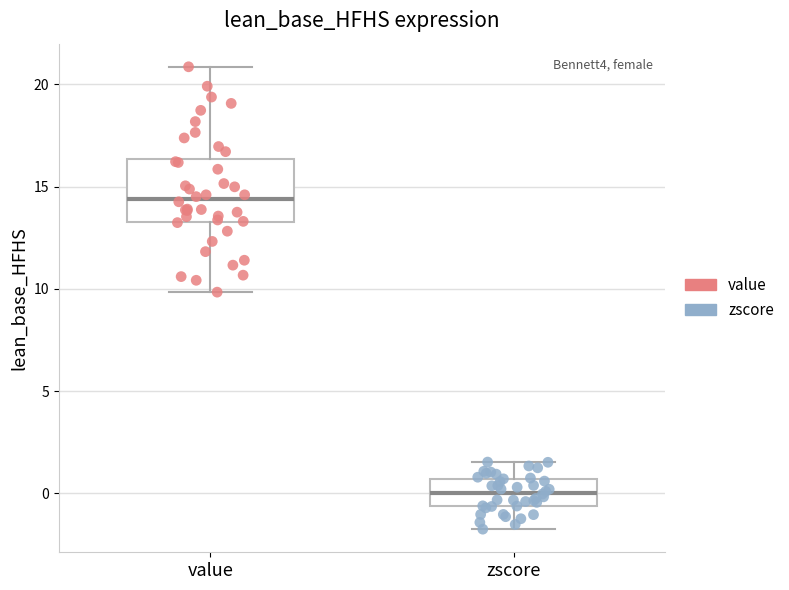

Which box has the lowest median line?

zscore